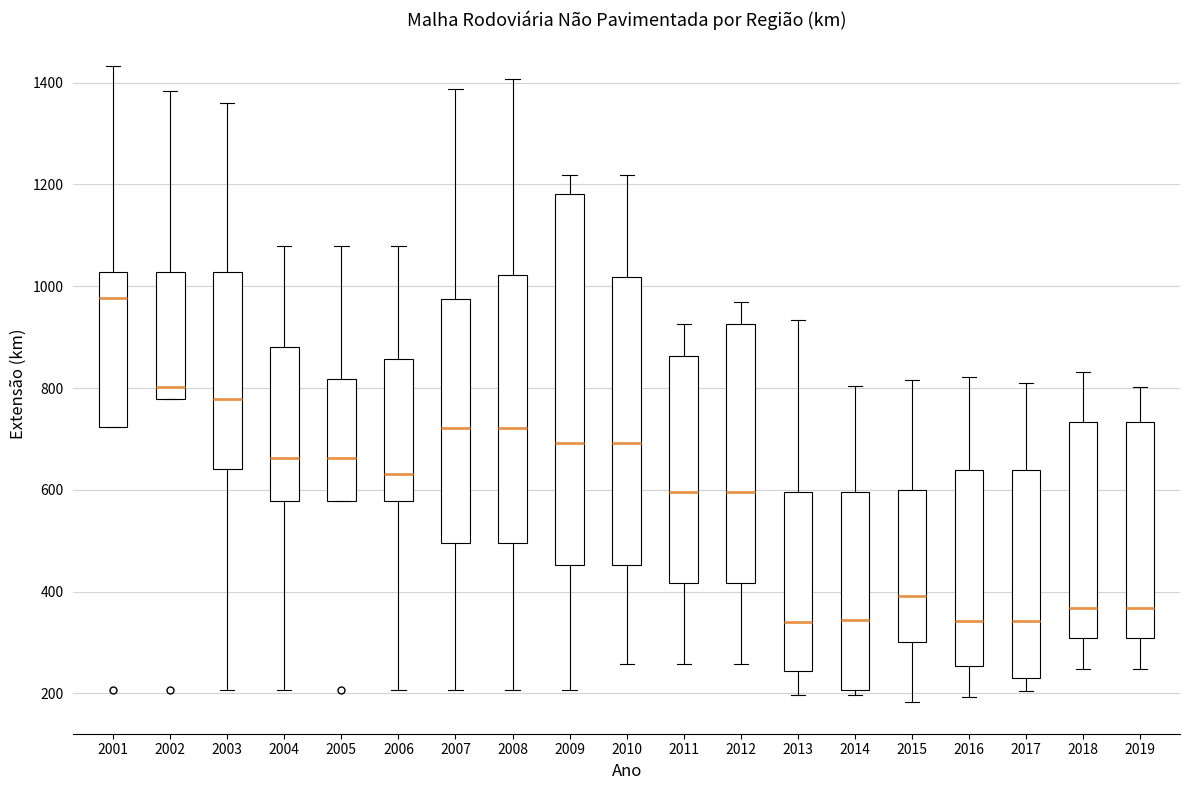

Reading left to right, read every box against the y-axis: the position of its median line, the range the box covers, and the ends of its whiskers. The values are not printed on the chart, so give them approximately, as read against the axis.

2001: median 980, box 720 to 1020, whiskers 720 to 1440
2002: median 800, box 780 to 1020, whiskers 780 to 1380
2003: median 780, box 640 to 1020, whiskers 200 to 1360
2004: median 660, box 580 to 880, whiskers 200 to 1080
2005: median 660, box 580 to 820, whiskers 580 to 1080
2006: median 640, box 580 to 860, whiskers 200 to 1080
2007: median 720, box 500 to 980, whiskers 200 to 1380
2008: median 720, box 500 to 1020, whiskers 200 to 1400
2009: median 700, box 460 to 1180, whiskers 200 to 1220
2010: median 700, box 460 to 1020, whiskers 260 to 1220
2011: median 600, box 420 to 860, whiskers 260 to 920
2012: median 600, box 420 to 920, whiskers 260 to 960
2013: median 340, box 240 to 600, whiskers 200 to 940
2014: median 340, box 200 to 600, whiskers 200 (just below the box's lower edge) to 800
2015: median 400, box 300 to 600, whiskers 180 to 820
2016: median 340, box 260 to 640, whiskers 200 to 820
2017: median 340, box 240 to 640, whiskers 200 to 800
2018: median 360, box 300 to 740, whiskers 240 to 840
2019: median 360, box 300 to 740, whiskers 240 to 800